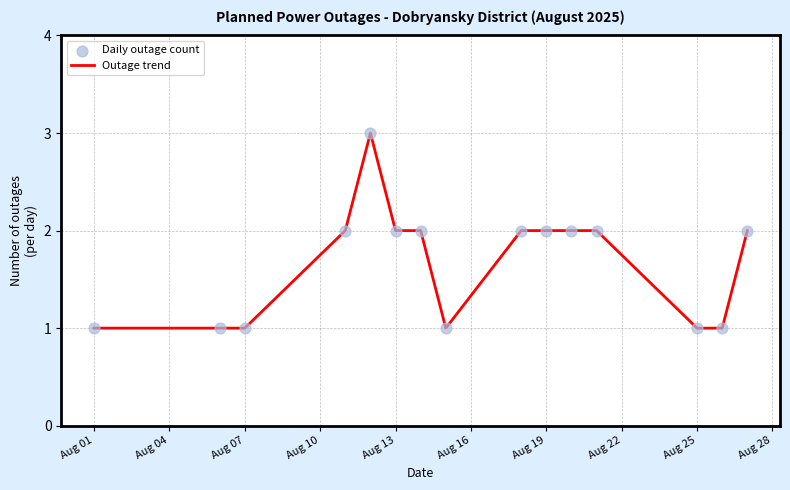

What is the maximum value shown in the chart?

3